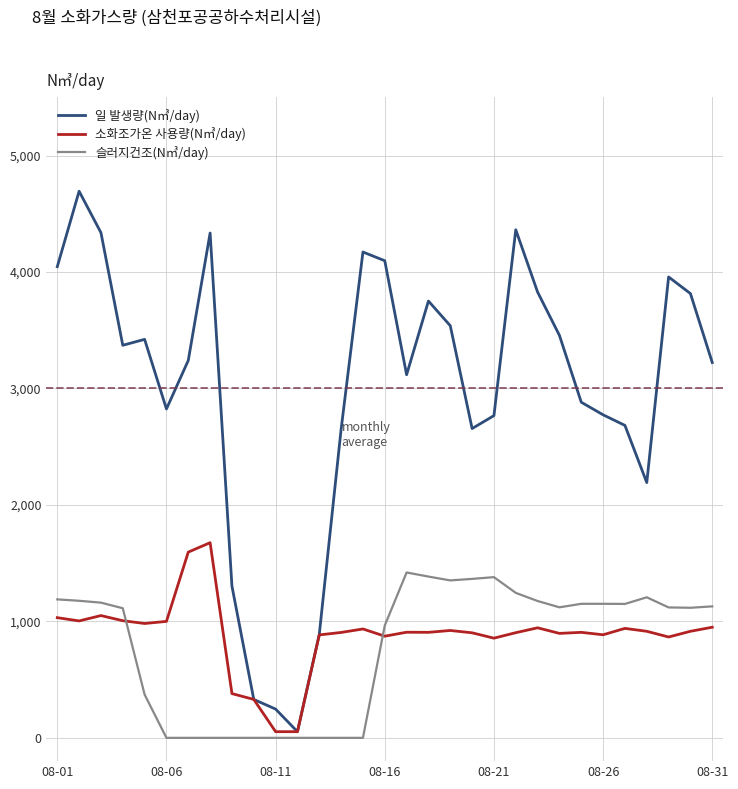

Is this an area chart (filled region under the line)?

No